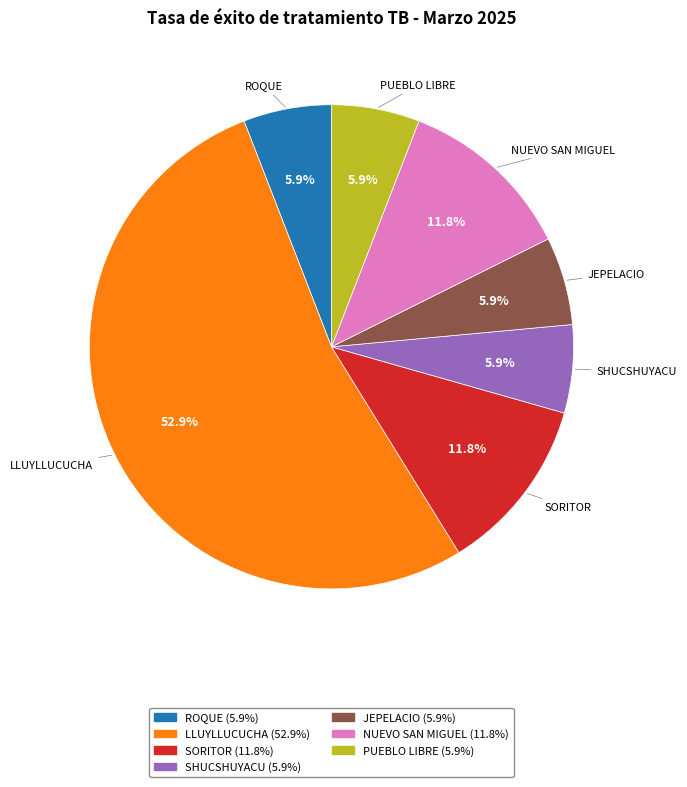

Is there a majority slice in this chart?

Yes